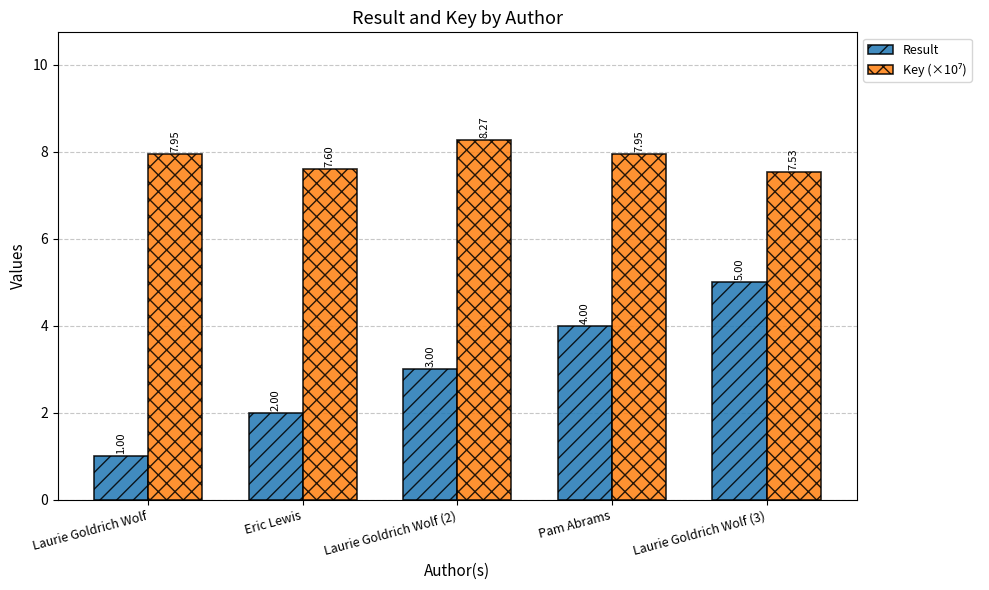

What is the lowest value of the Result series?

1.0